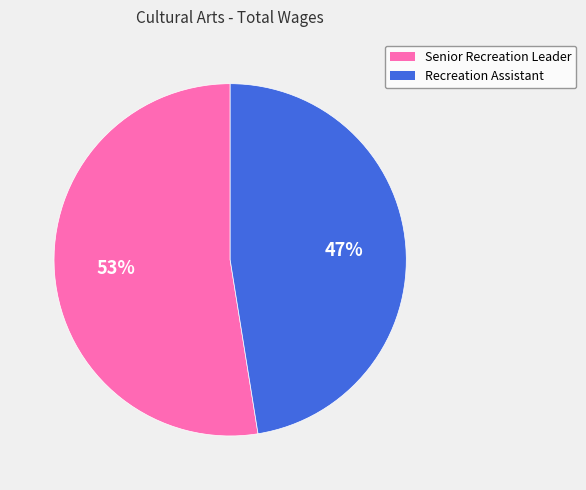

Rank the categories by value from lowest to highest.

Recreation Assistant, Senior Recreation Leader